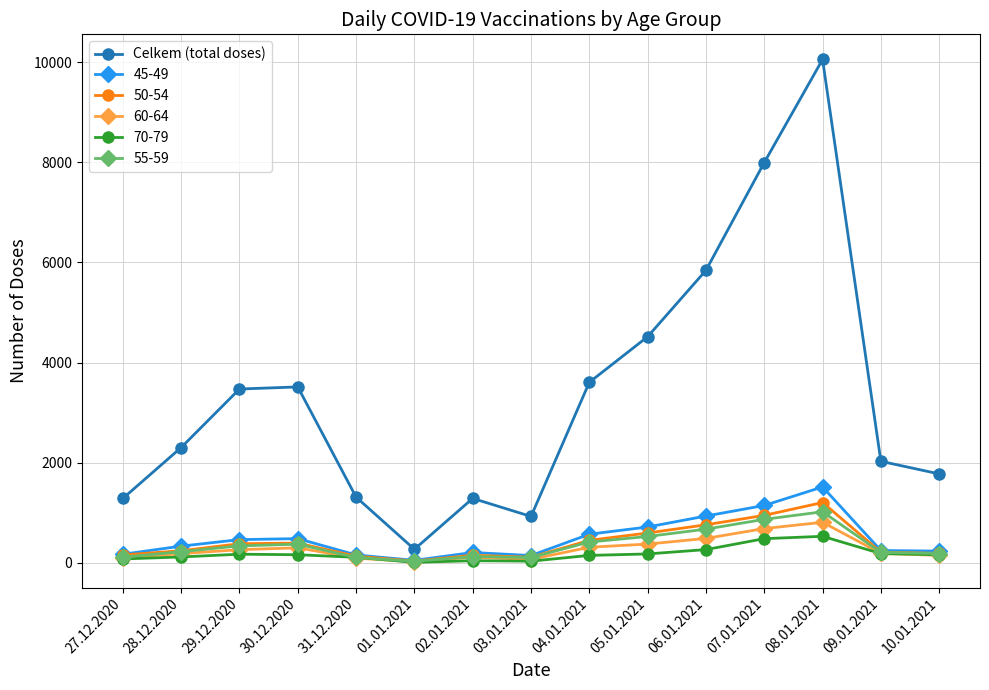

Which series has the largest total across all categories?

Celkem (total doses)